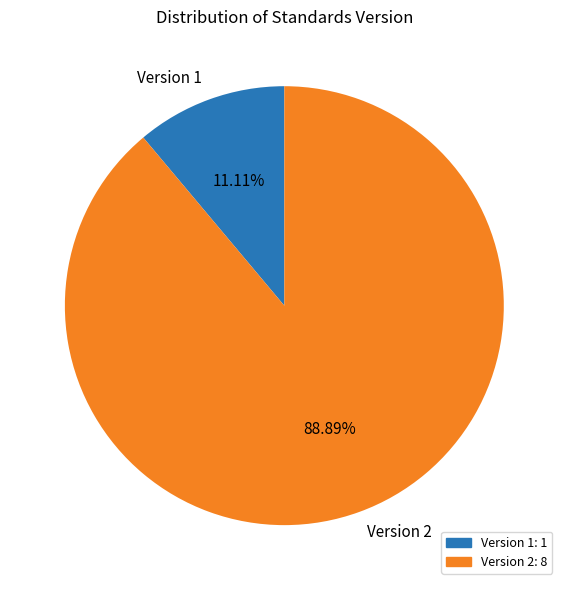

Rank the categories by value from highest to lowest.

Version 2, Version 1